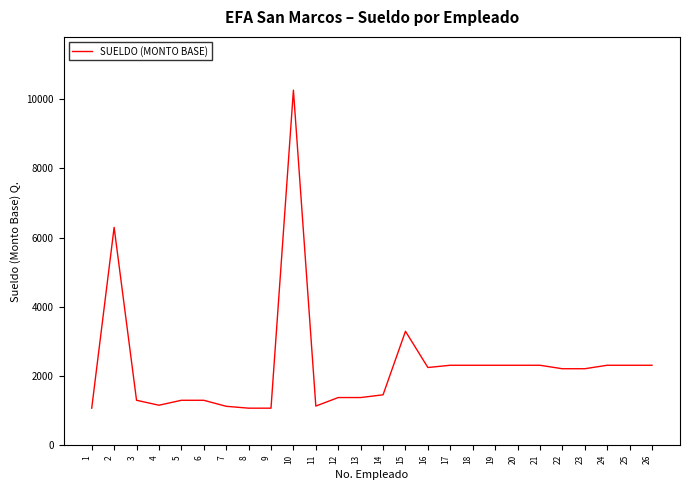

Is it true that the value at 15 is 3295.0?

True